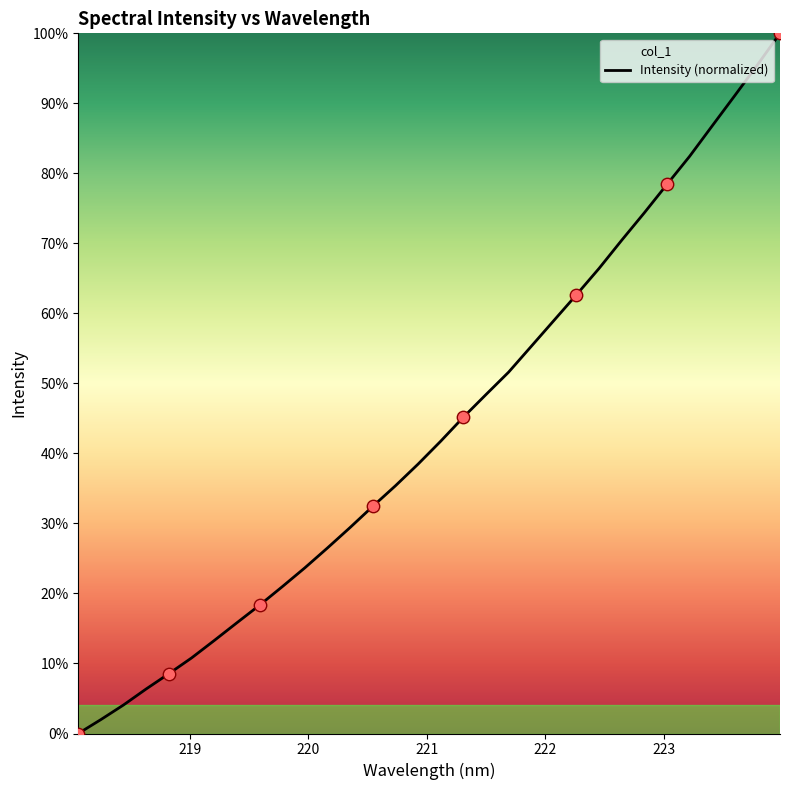

What is the difference between the maximum and minimum values?

100.0